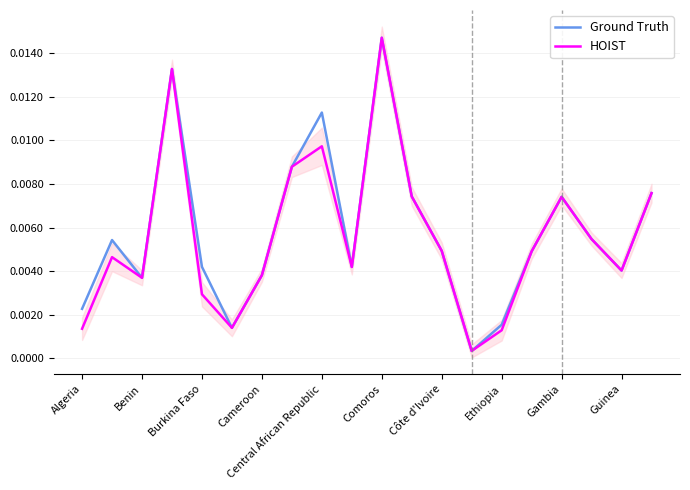

Which series has the largest range (max minus min)?

Ground Truth